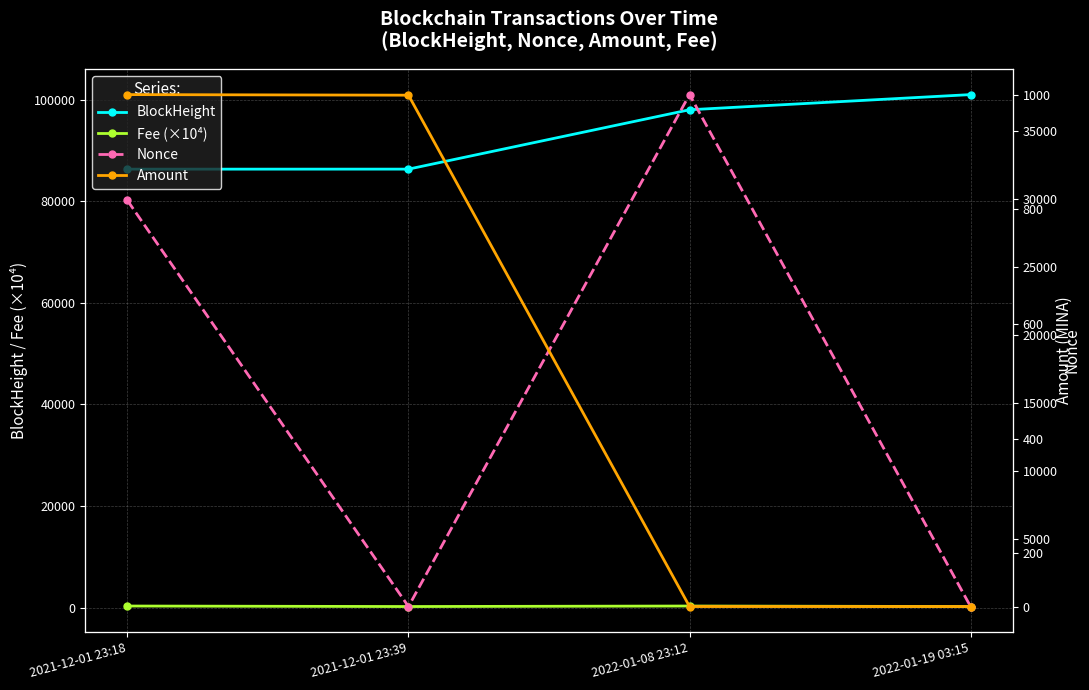

What are all the series names shown in the legend?

BlockHeight, Fee (×10⁴), Nonce, Amount